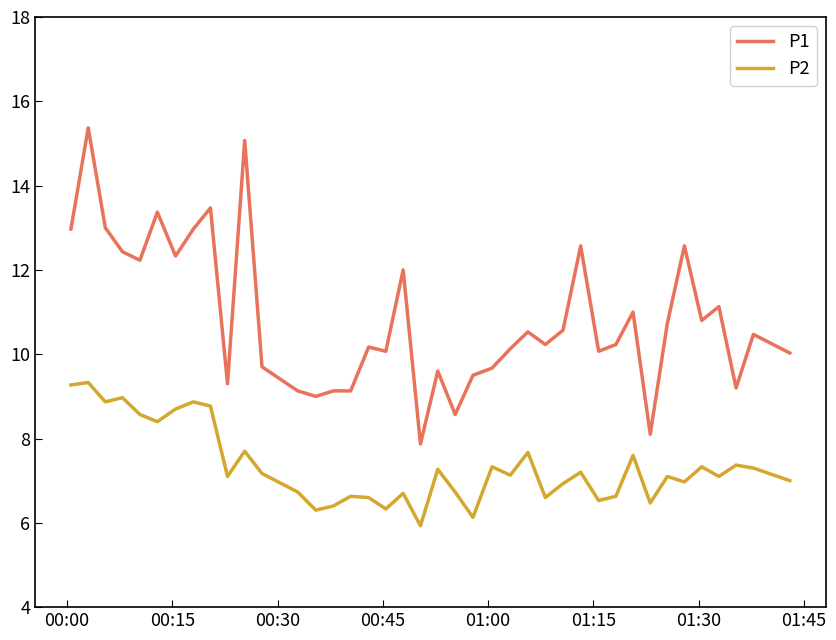

Rank the series by their maximum value, from lowest to highest.

P2, P1